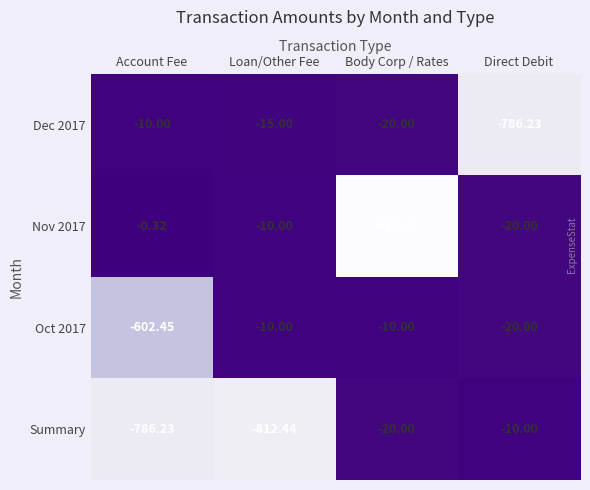

Rank the categories by Nov 2017 value from highest to lowest.

Account Fee, Loan/Other Fee, Direct Debit, Body Corp / Rates